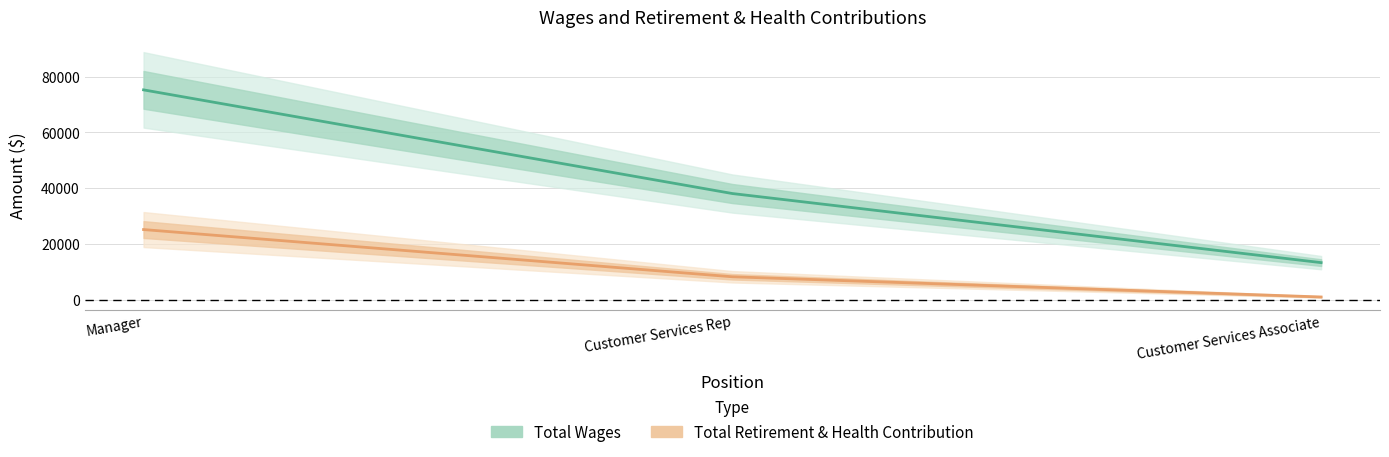

Reading right to left, transcribe all the data shown in this chart.

Total Wages: 13251	38055	75272
Total Retirement & Health Contribution: 917	8170	25122